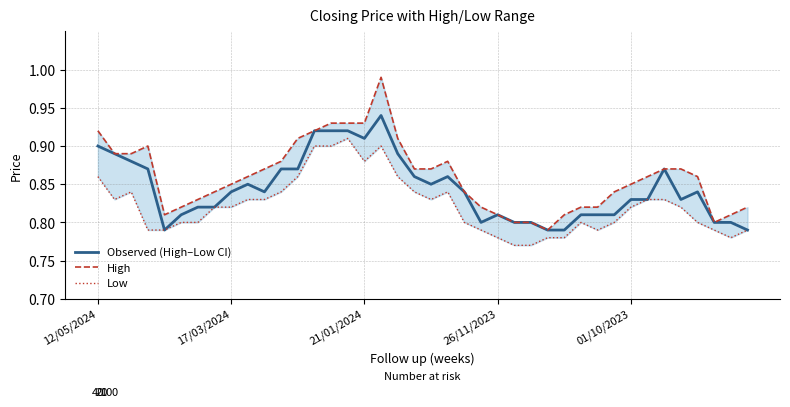

True or false: Observed (High–Low CI) and High intersect in this chart.

False